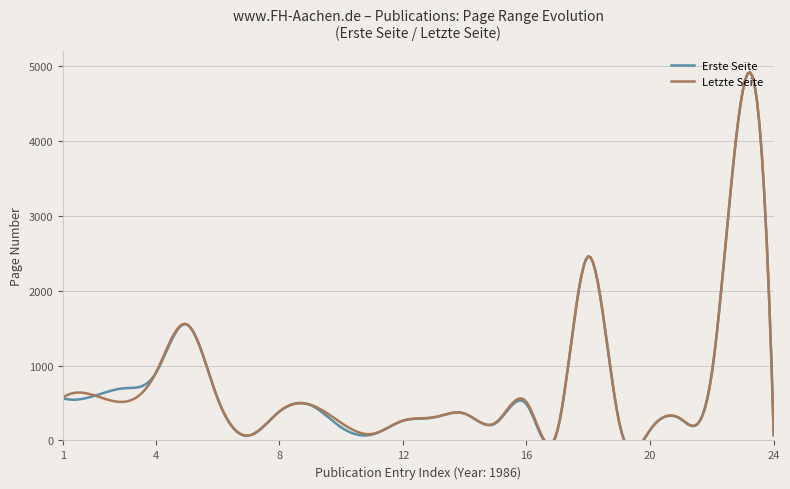

Between 1986 and 1986, which series saw the biggest shift?

Letzte Seite